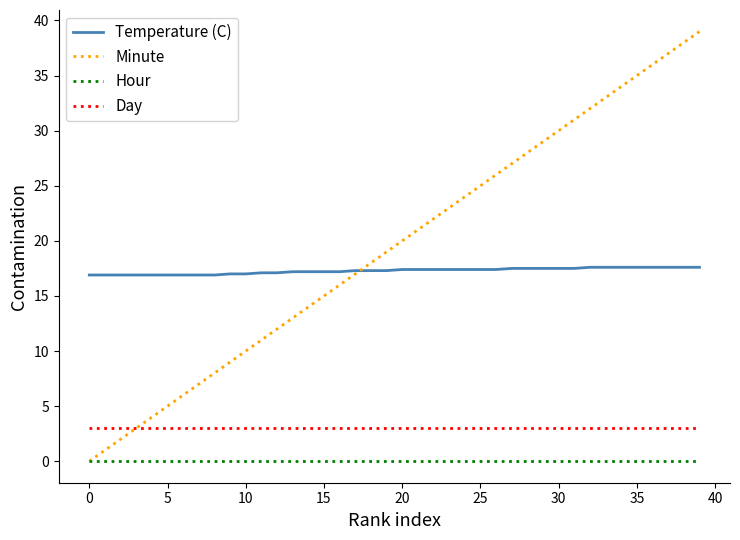

Which series has the largest total across all categories?

Minute